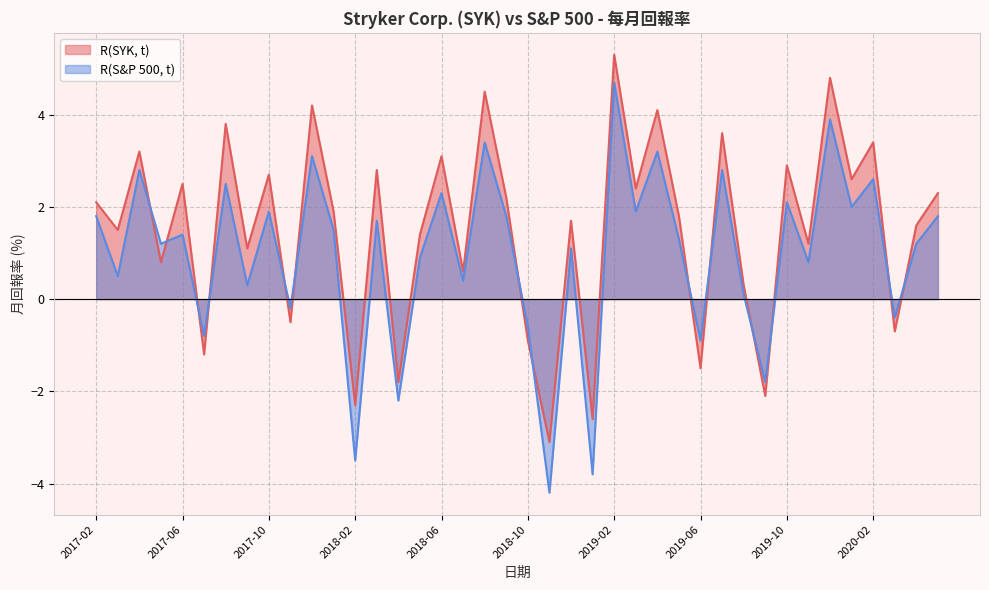

Where is R(SYK, t) nearest to the value 1?

2017-09